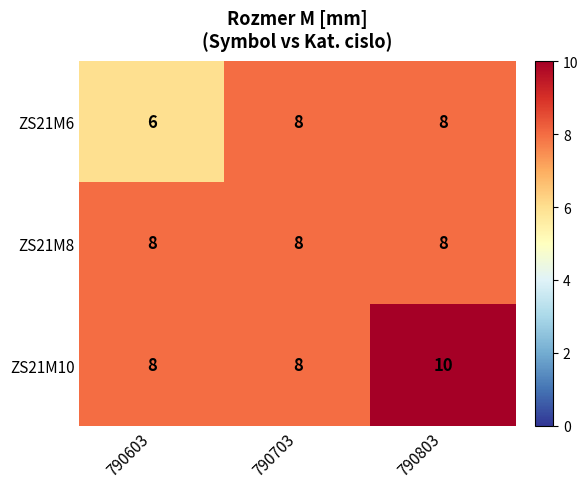

Rank the series by their average value, from lowest to highest.

ZS21M6, ZS21M8, ZS21M10